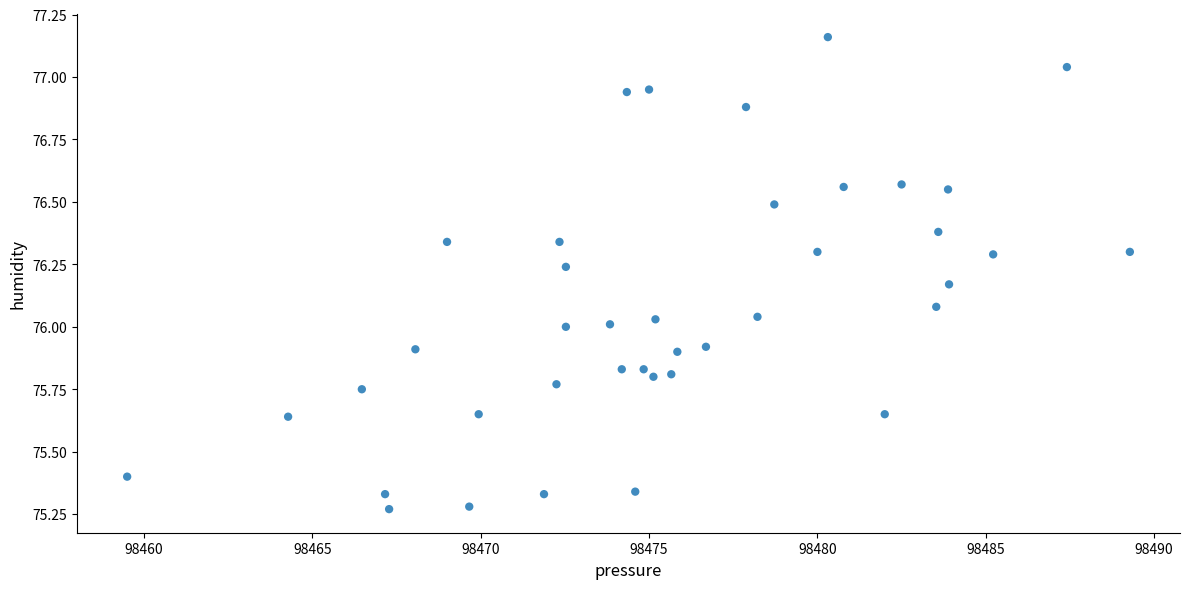

What is the range of Y values (max minus min)?

1.9